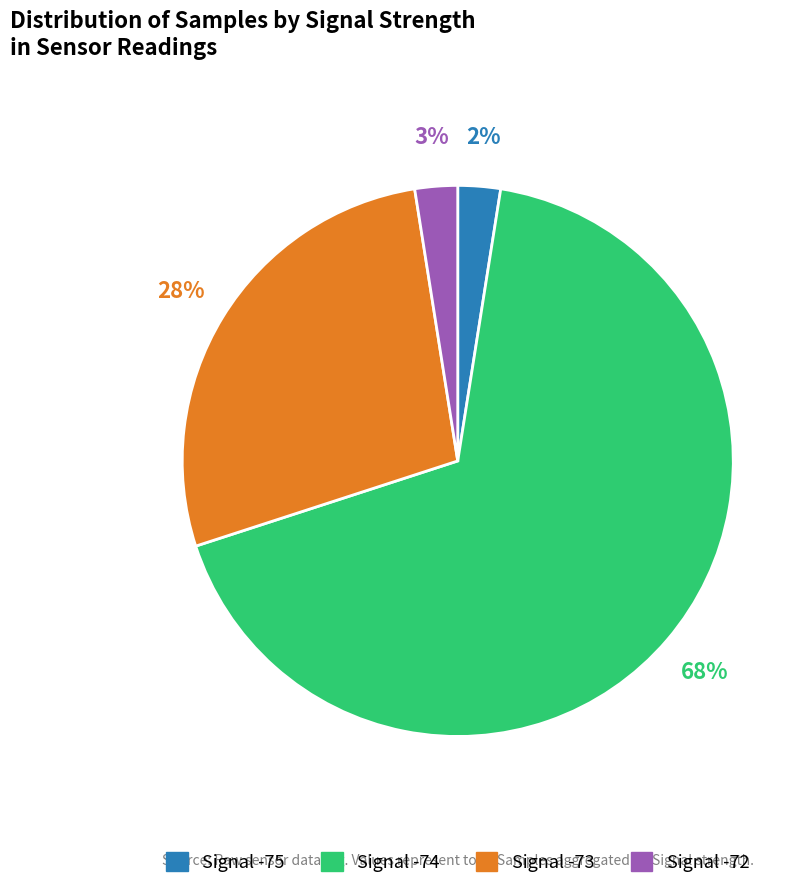

How many segments does this pie chart have?

4